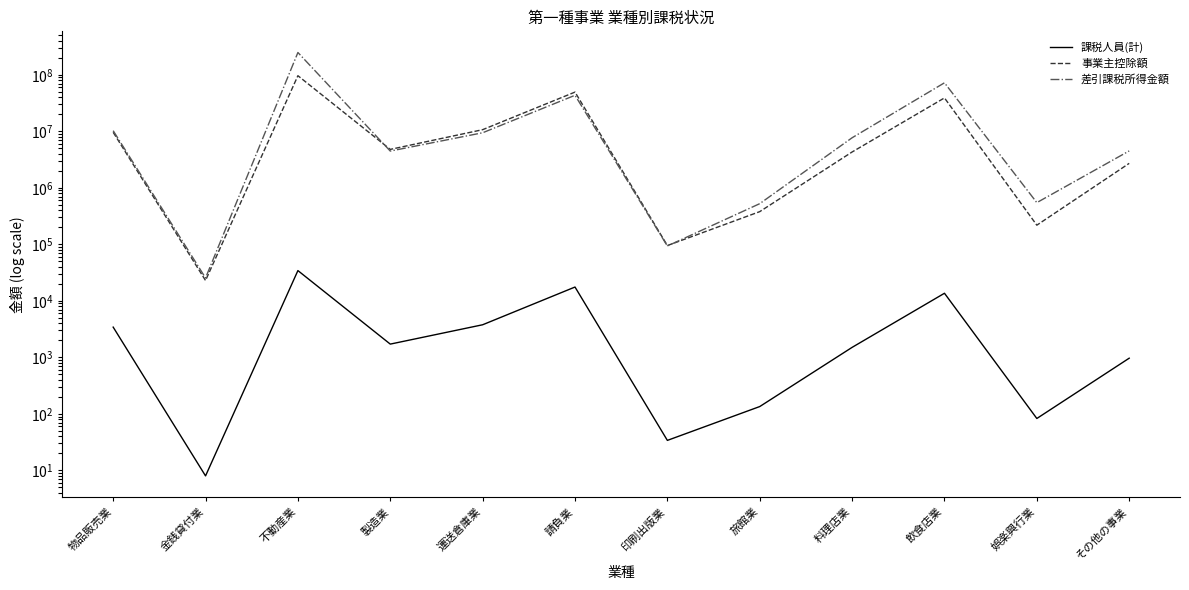

Is this an area chart (filled region under the line)?

No